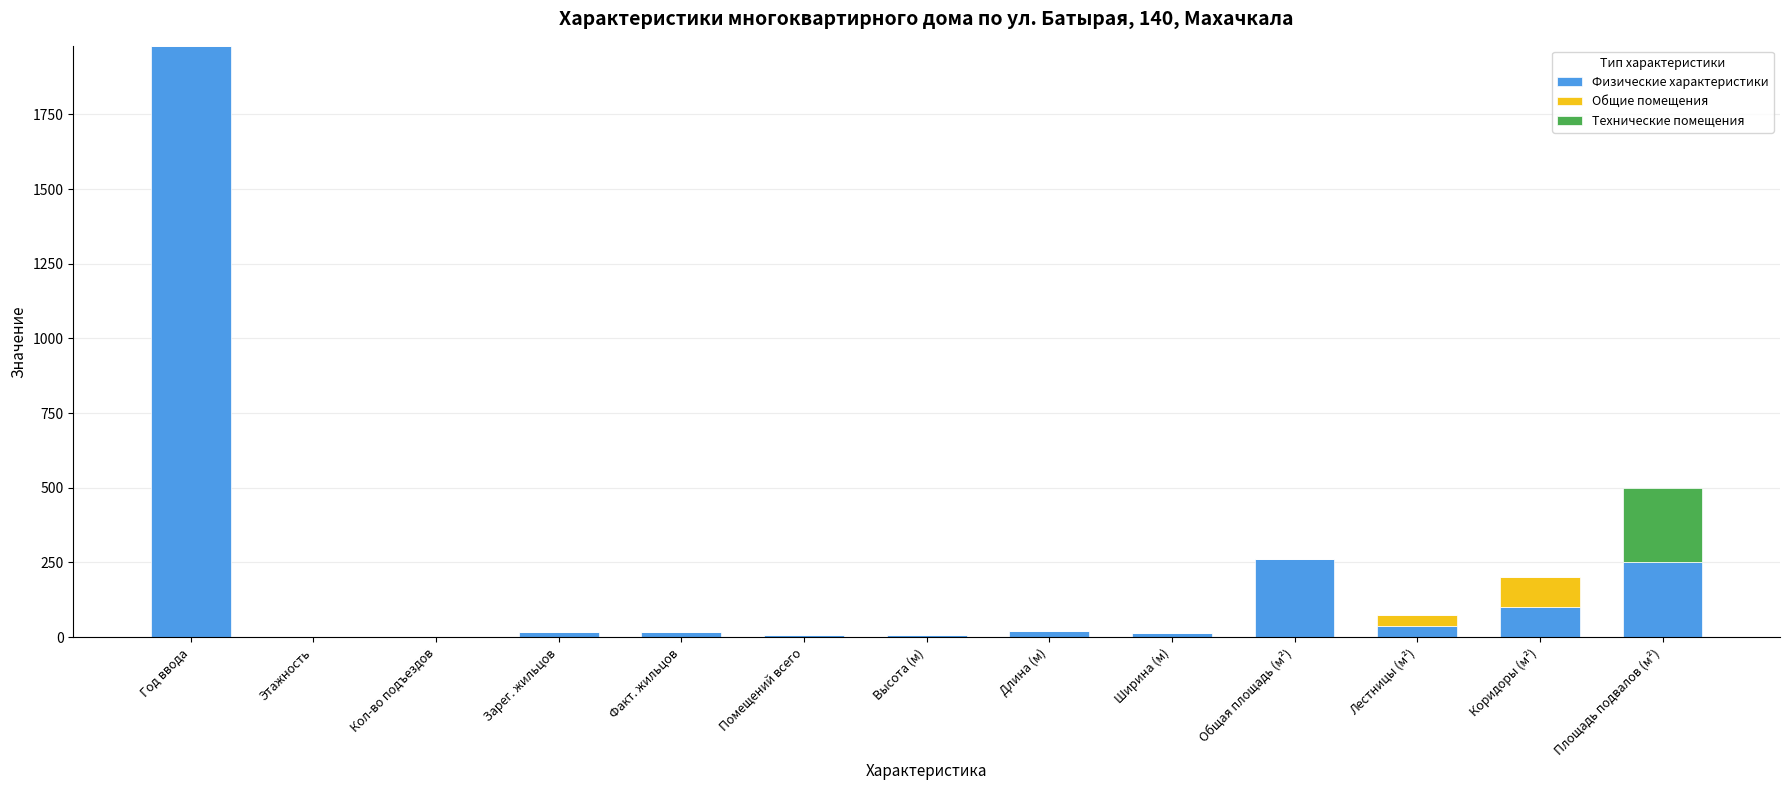

Are the bars grouped side by side (vs. stacked)?

No